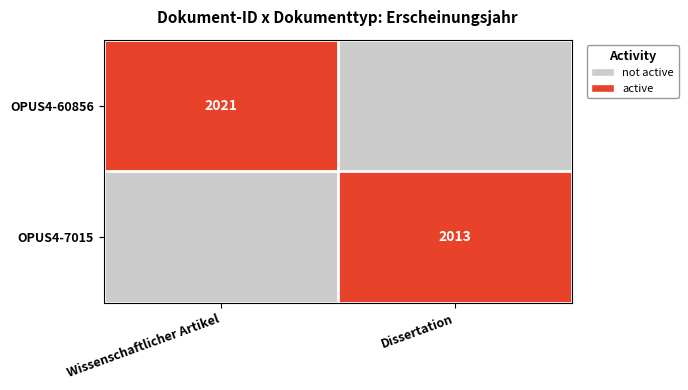

At how many categories does at least one series exceed 0?

2